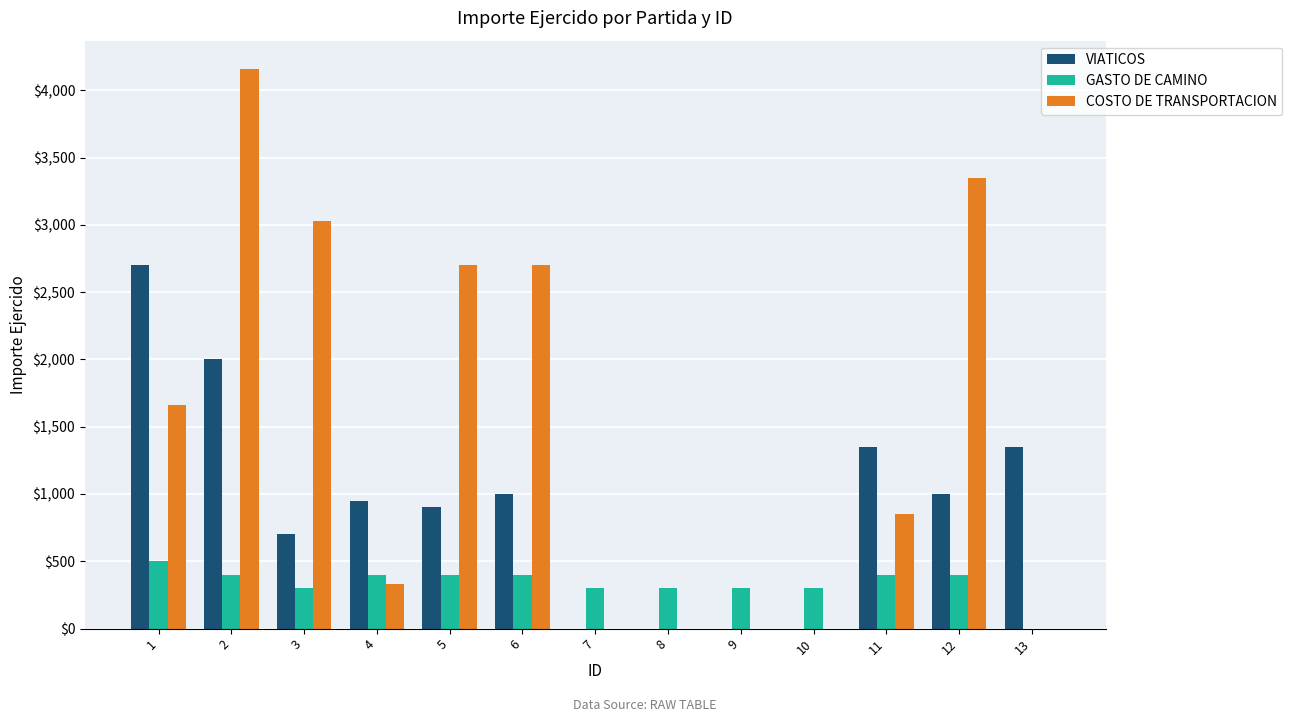

Which series has the largest total across all categories?

COSTO DE TRANSPORTACION